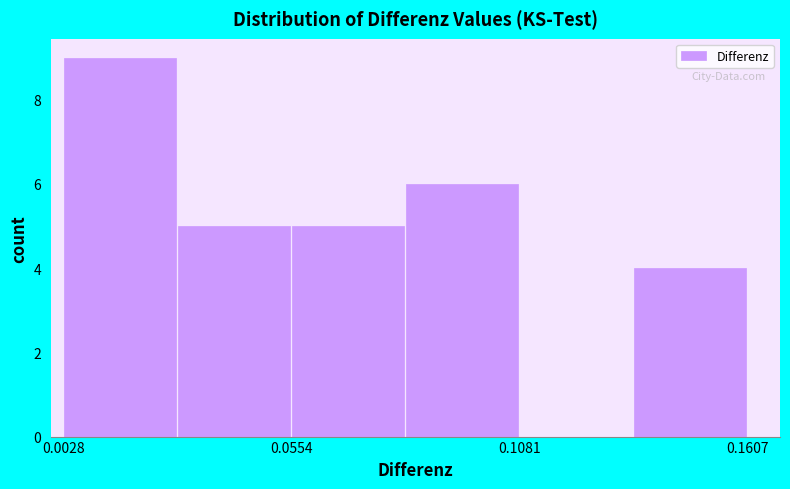

Around what value on the x-axis is the tallest bar? Give the approximate position of its centre, as read against the axis.

0.02